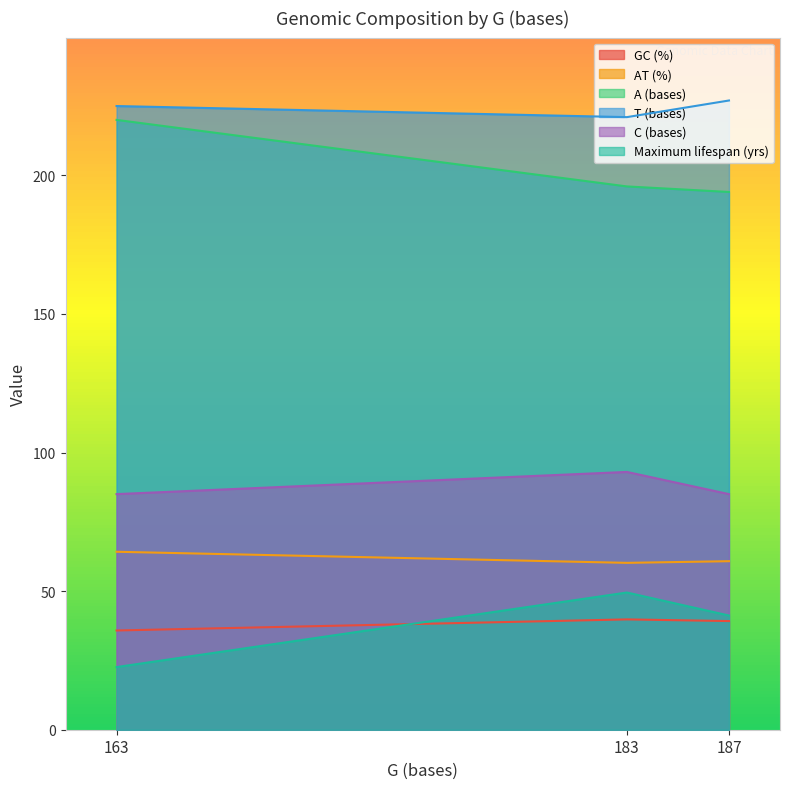

How many lines are shown in the chart?

6